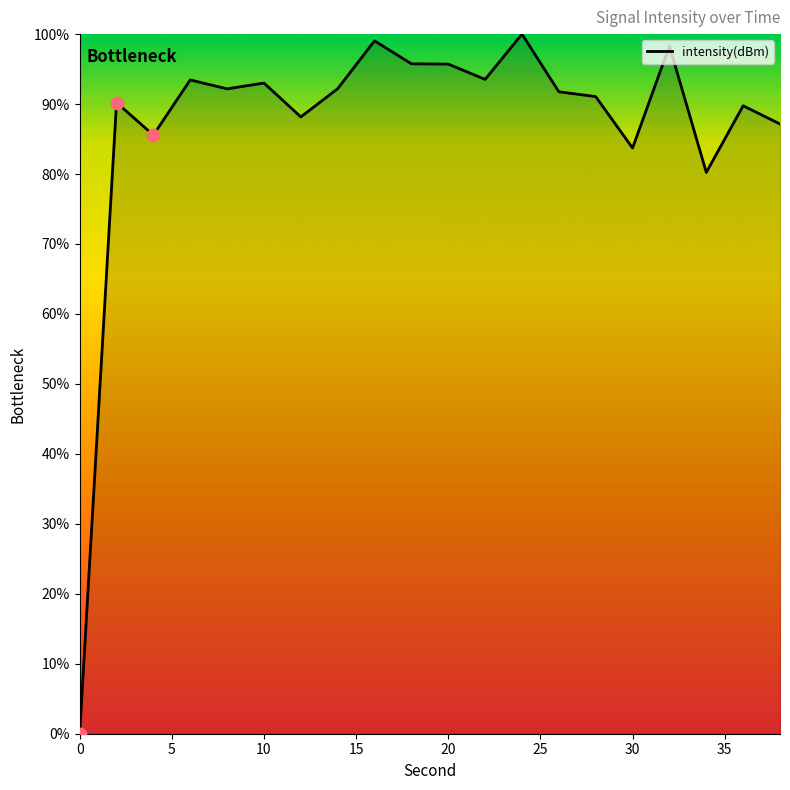

What is the difference between the maximum and minimum values?

100.0